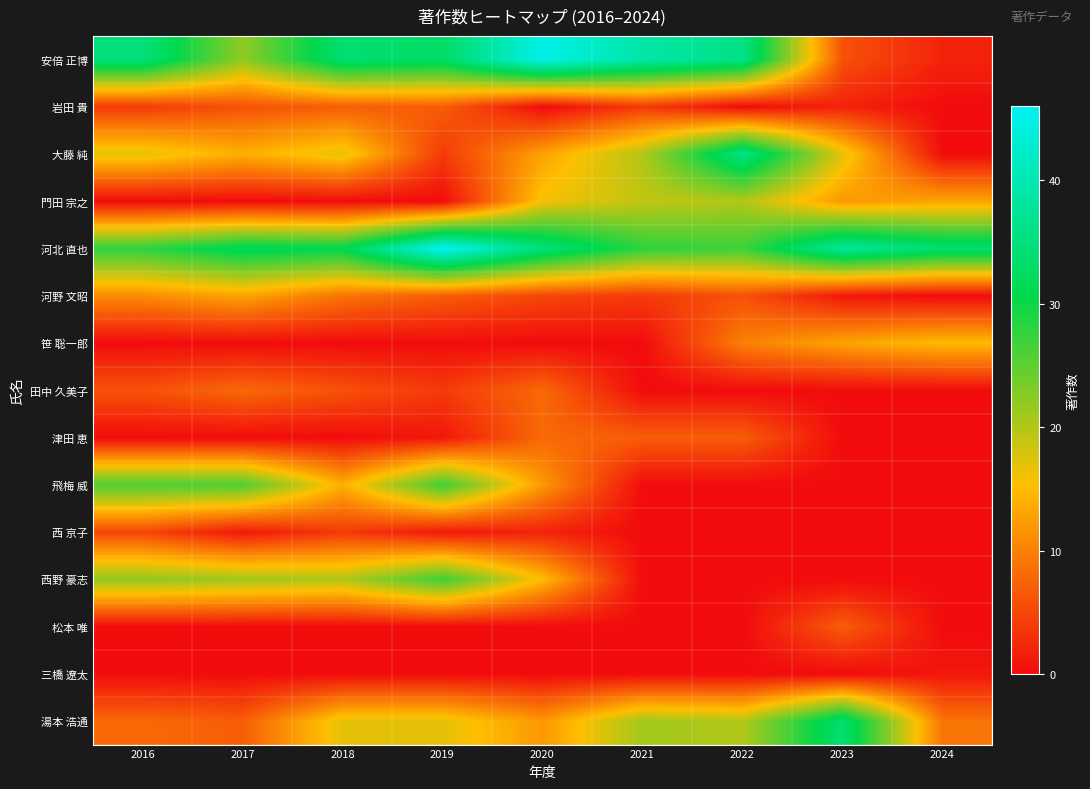

Which series has the largest range (max minus min)?

安倍 正博